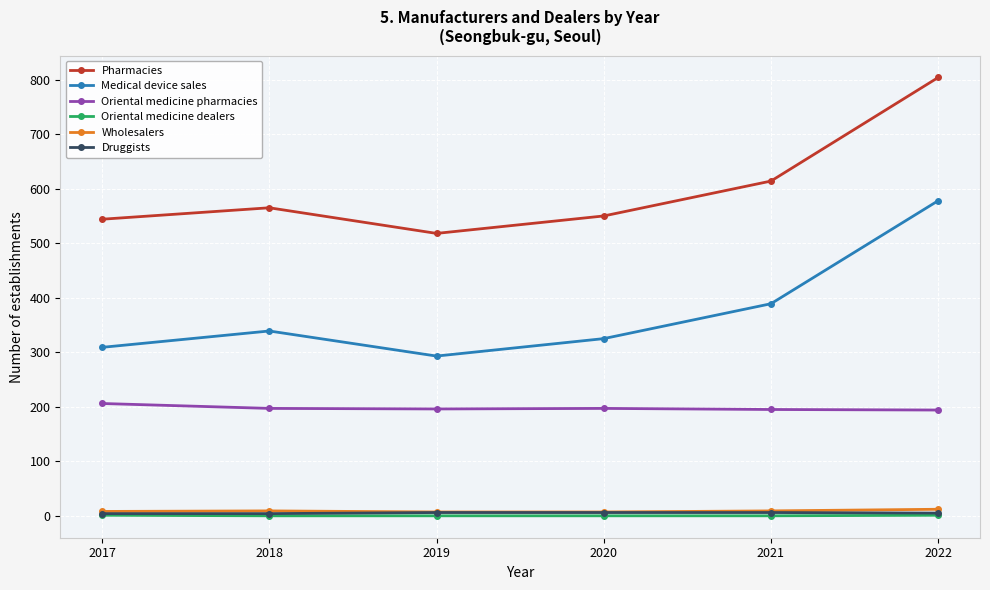

At which category is the sum across all series the highest?

2022